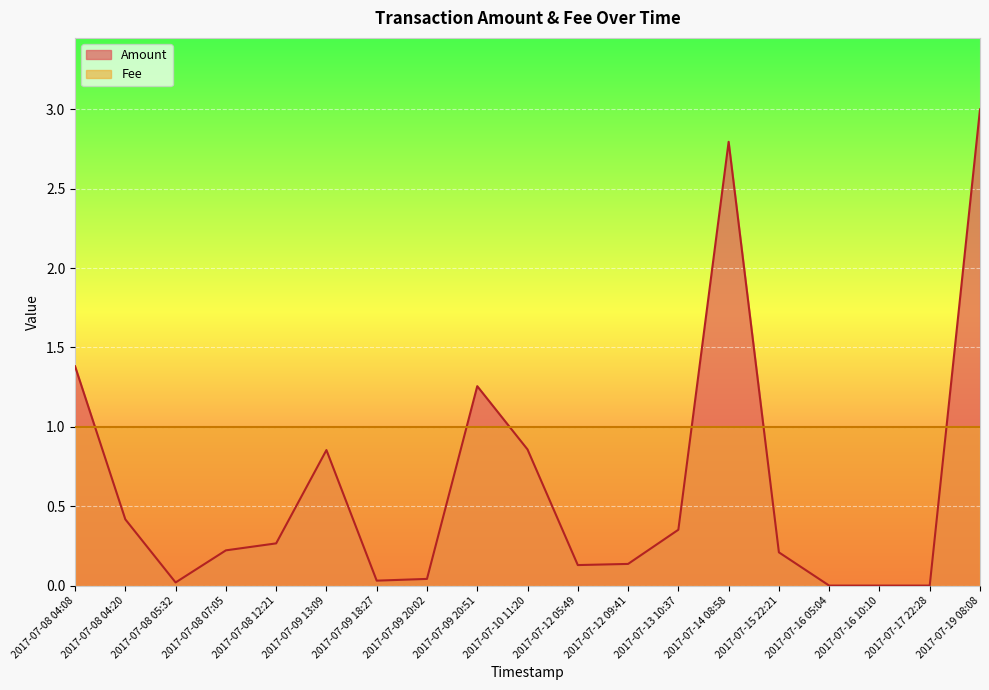

The chart shows a value of 1.7 at 2017-07-14 08:58. True or false?

False